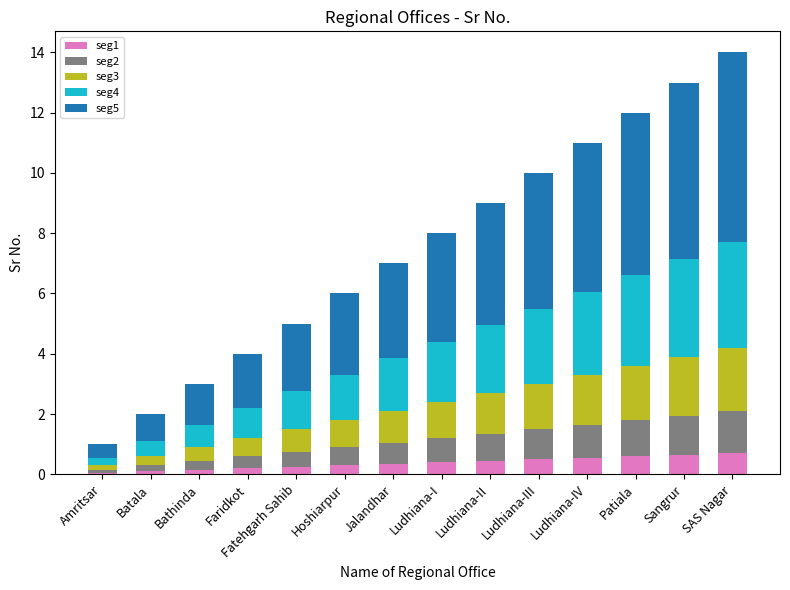

What is the highest value of the seg1 series?

0.7